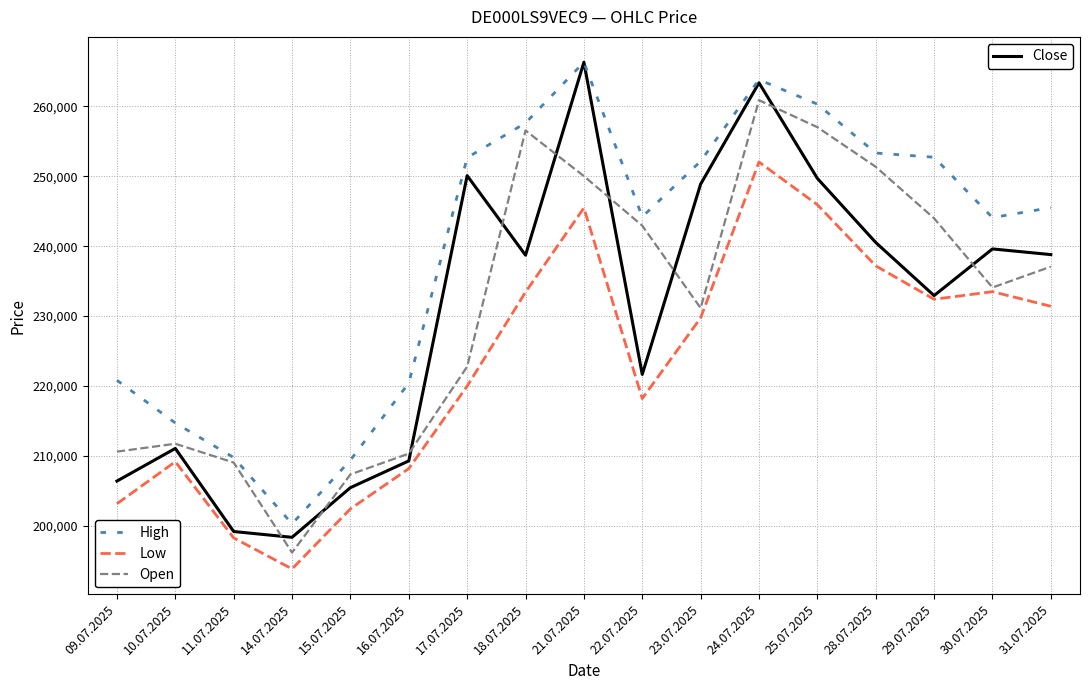

What is the total value across all series at 10.07.2025?

846758